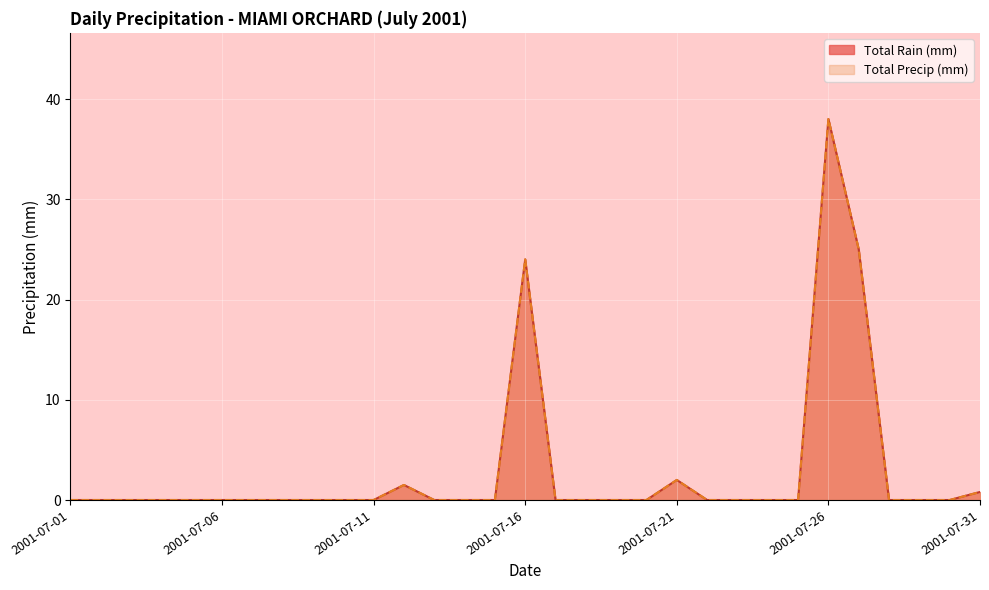

What is the difference between the maximum and minimum values in the Total Precip (mm) series?

38.0